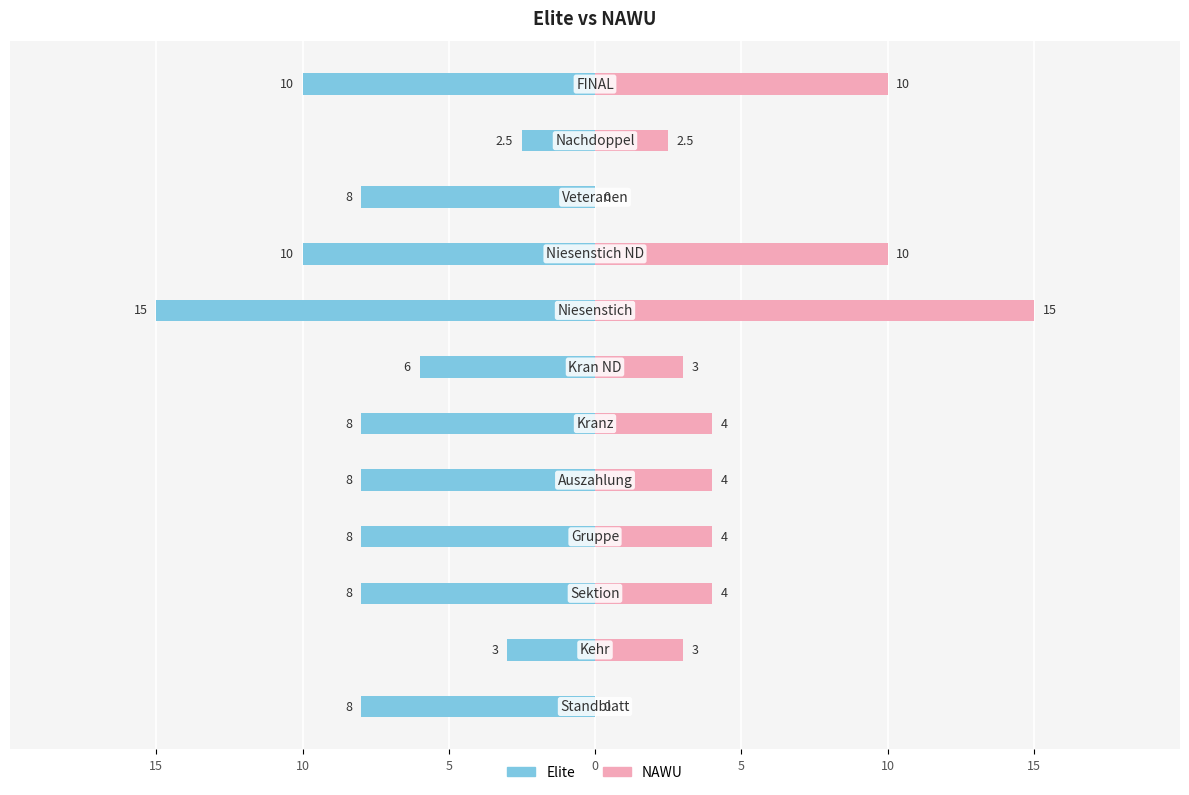

Which series changed the most between 15 and 8?

NAWU